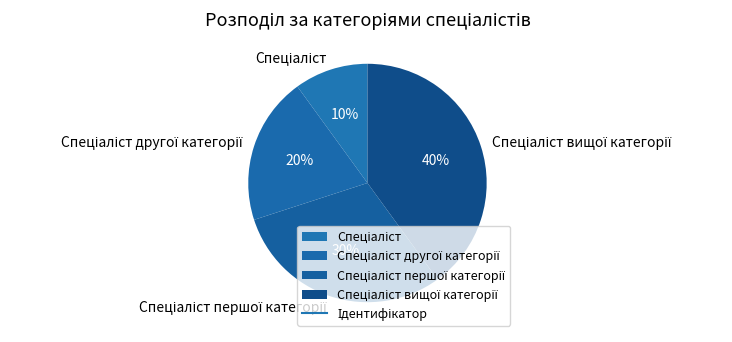

To the nearest percent, what is the difference between the largest and smallest slice percentages?

30%